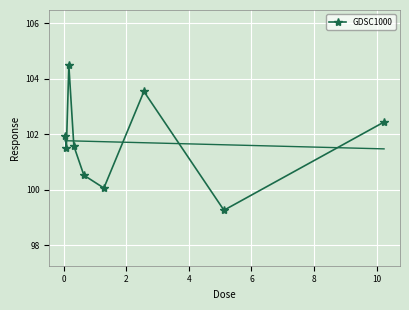

How many interior local peaks does the GDSC1000 series have?

2